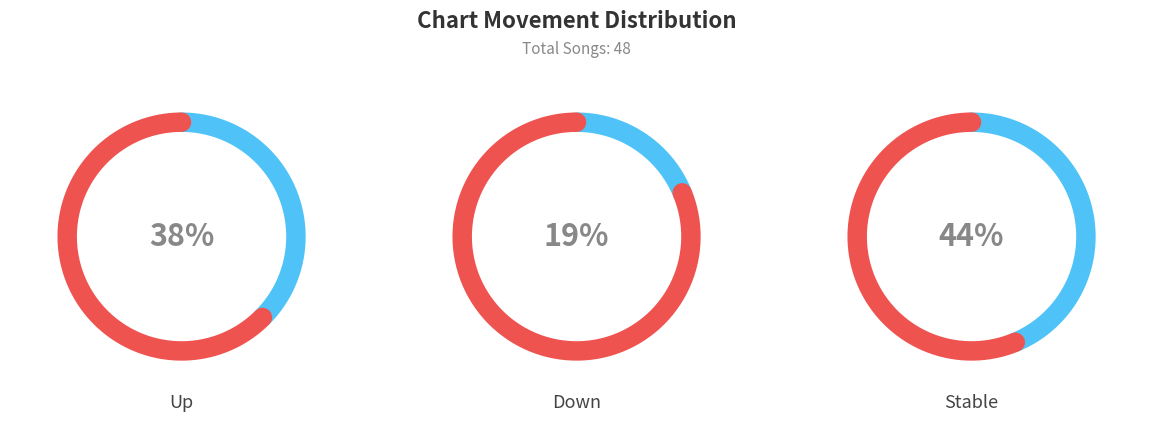

Combined, what portion of the pie is - and up?

81.2%